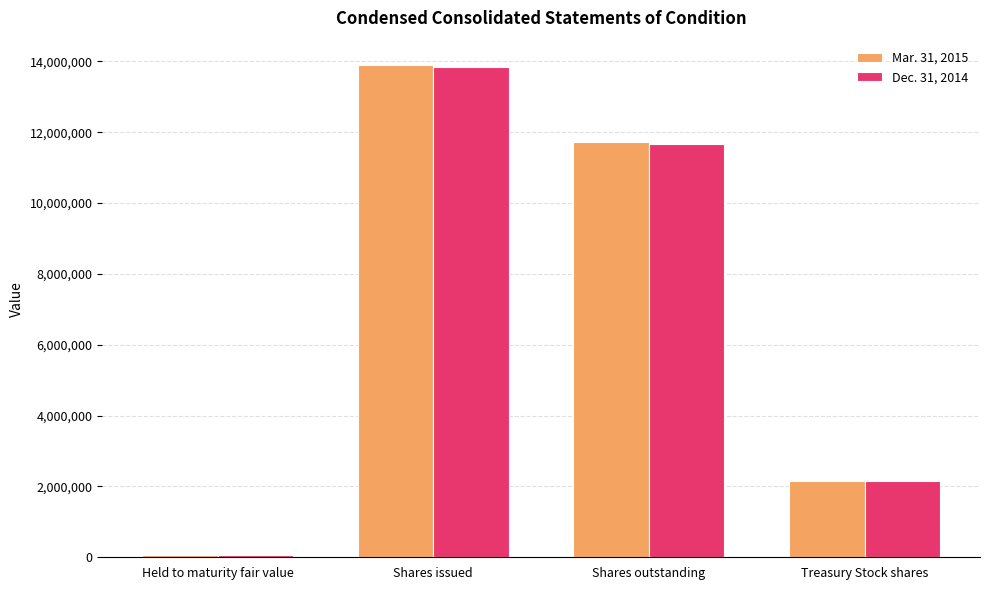

Reading right to left, list all the values displayed in this chart.

Mar. 31, 2015: 2165738	11725652	13891390	65414
Dec. 31, 2014: 2165738	11670770	13836508	64796